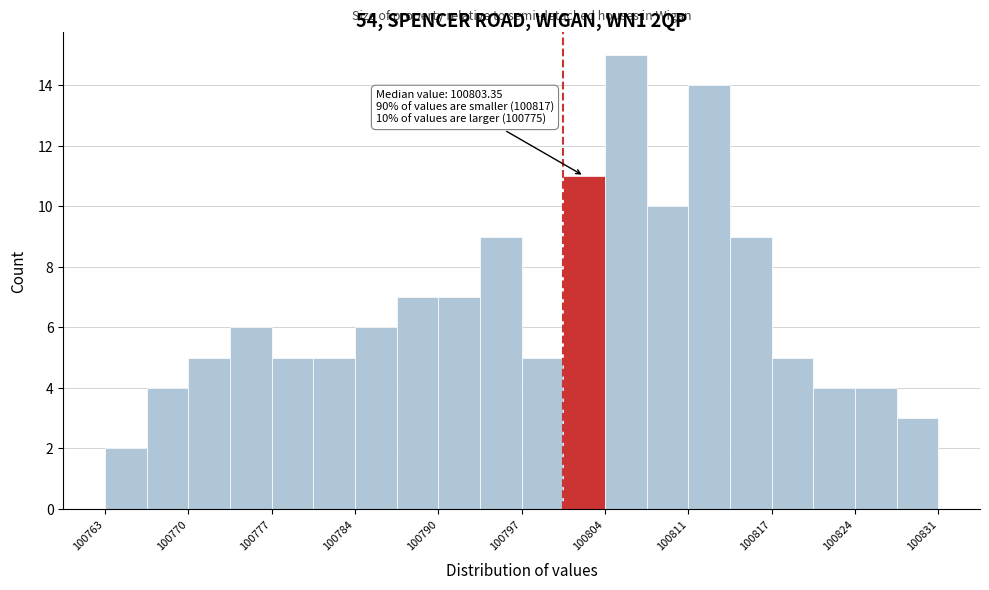

Around what value on the x-axis is the tallest bar? Give the approximate position of its centre, as read against the axis.

100805